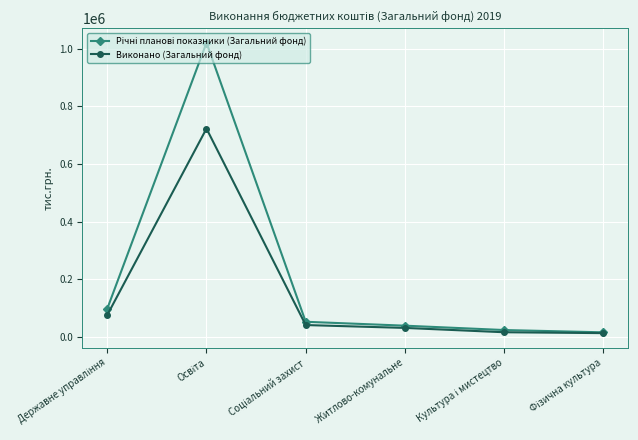

What is the value of the Виконано (Загальний фонд) point at the 2nd from the left?

722926.7